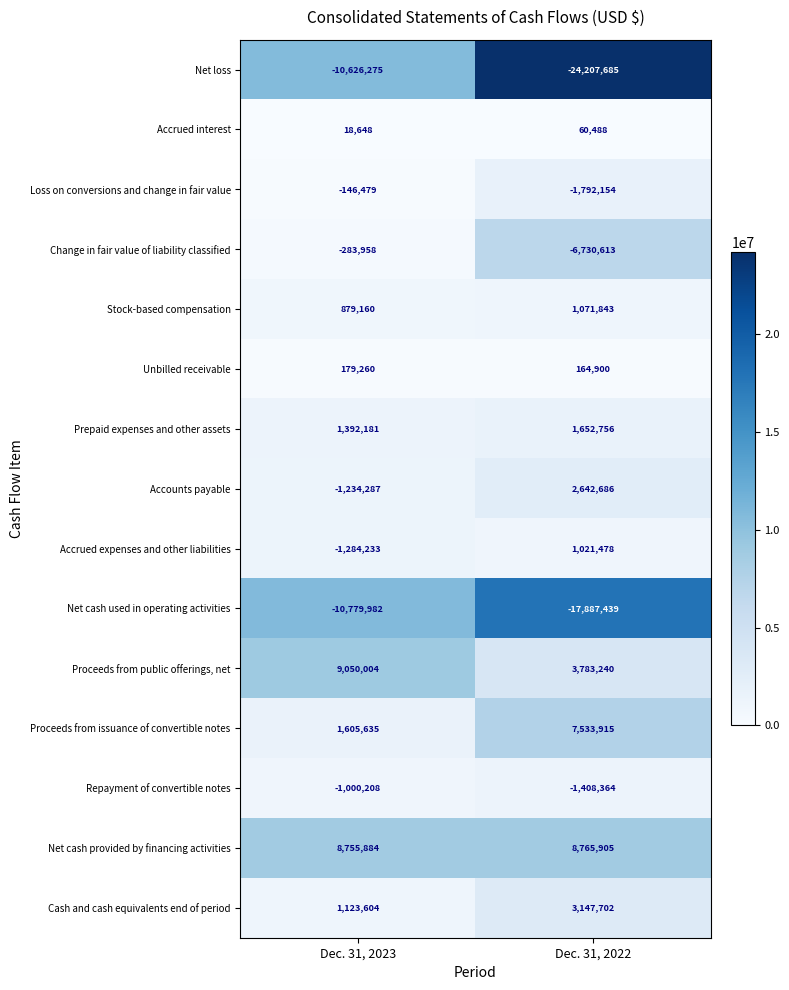

The value of Change in fair value of liability classified at Dec. 31, 2023 is -426376. True or false?

False